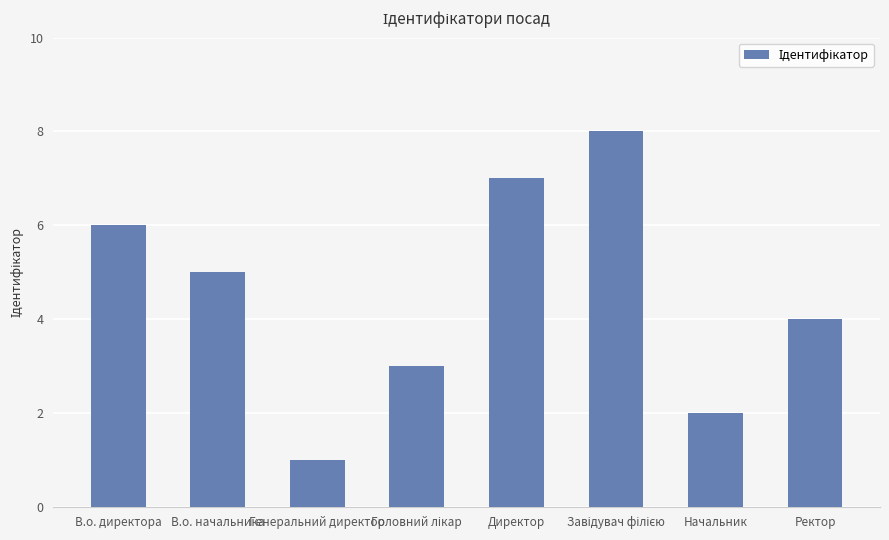

At which label does the data first exceed 5?

В.о. директора